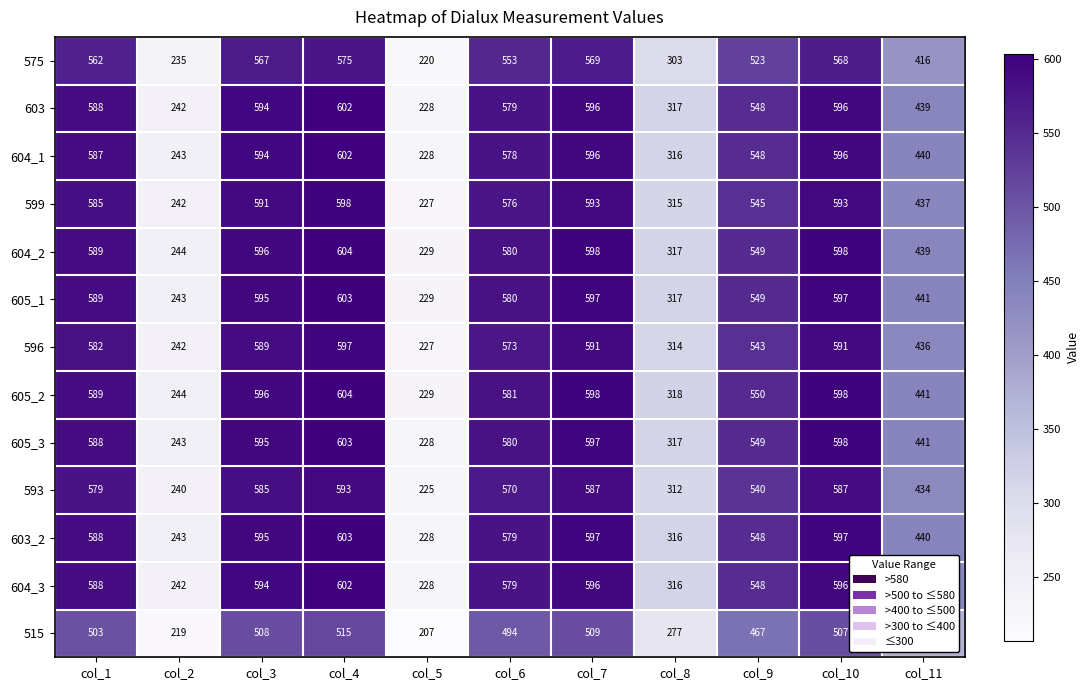

What is the maximum value shown in the chart?

604